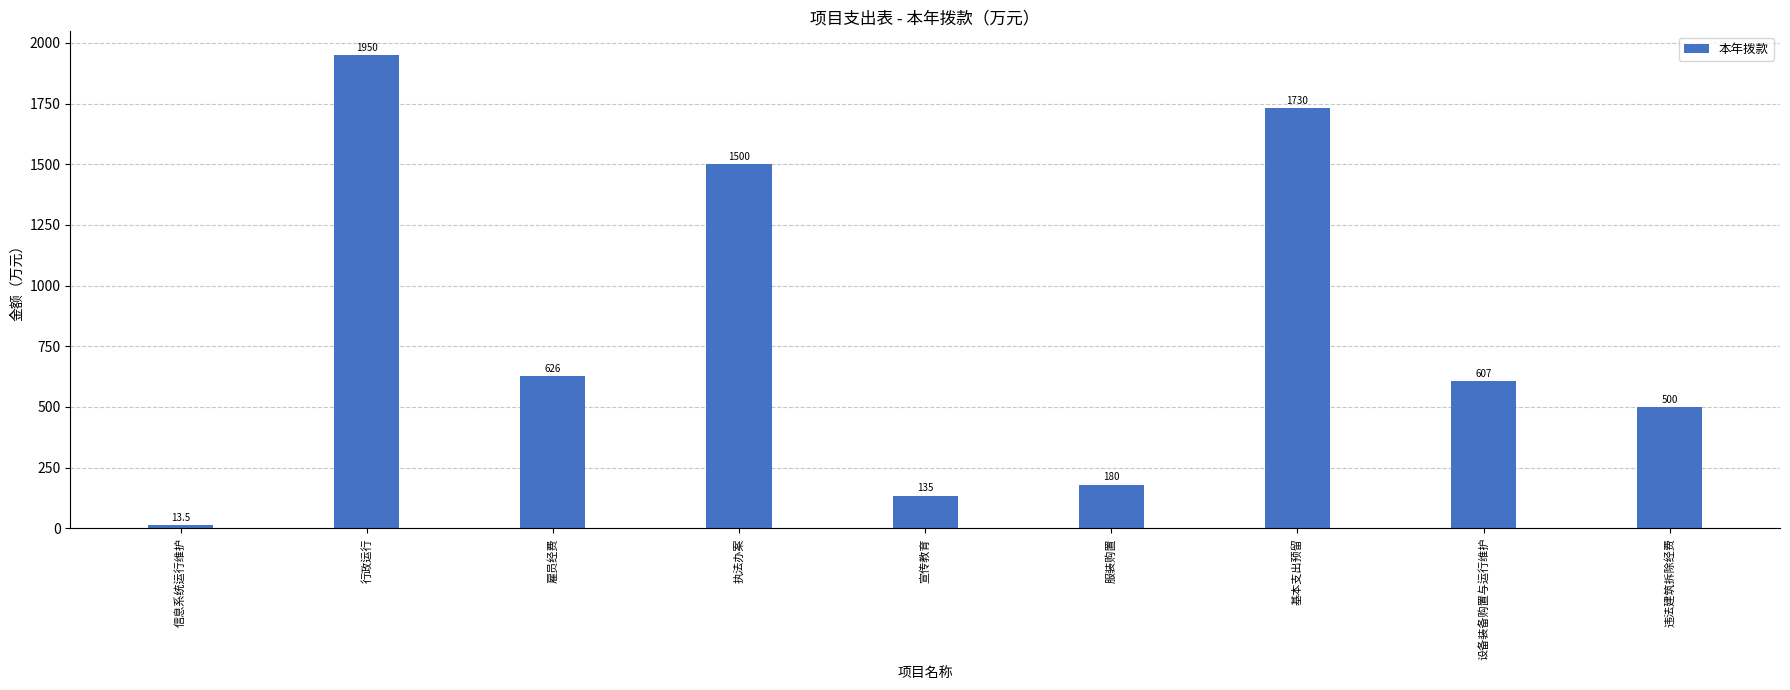

How many data points are less than 607?

4